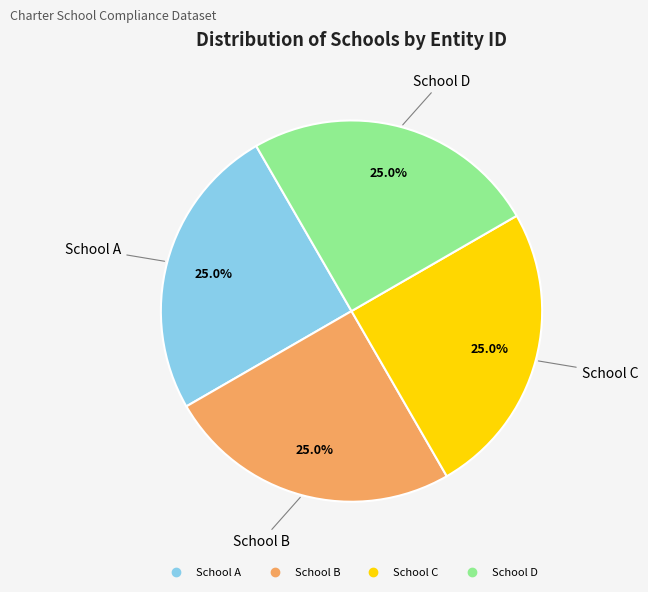

How much of the chart is everything except School D?

75.0%